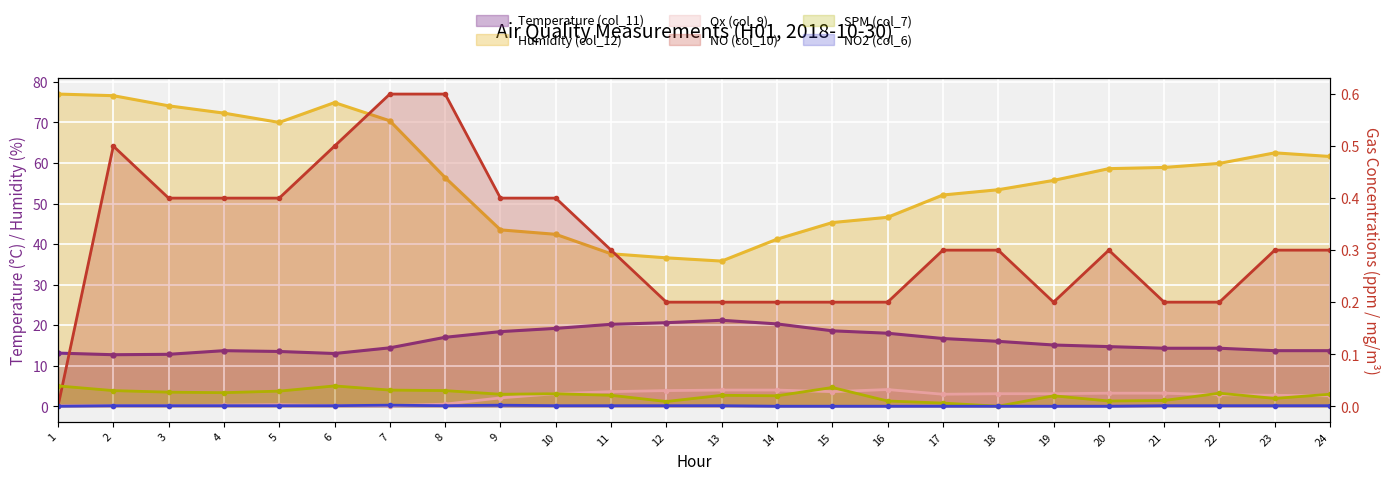

How many positive values does the NO2 (col_6) series have?

16